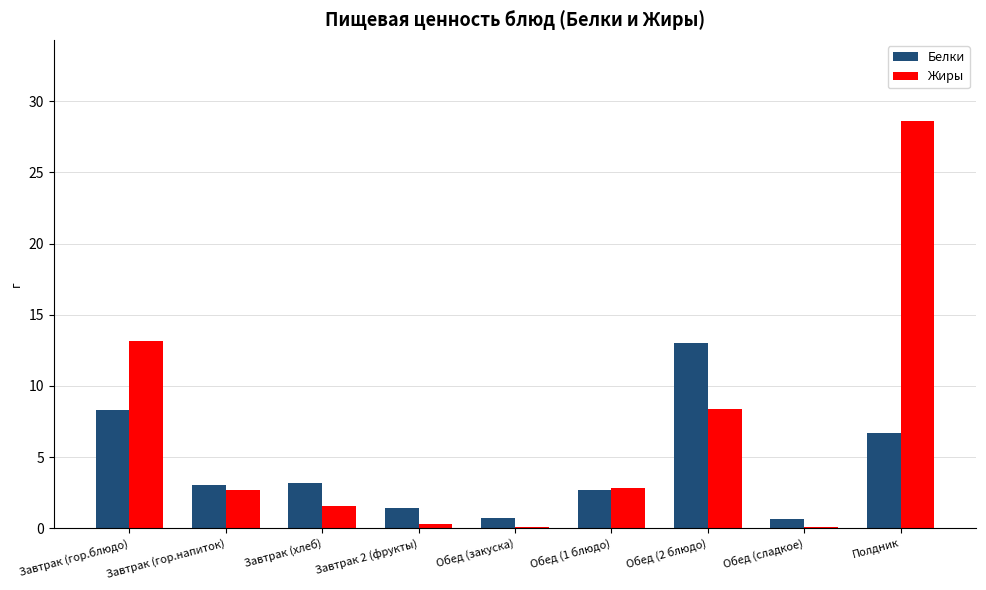

What is the greatest value displayed?

28.6